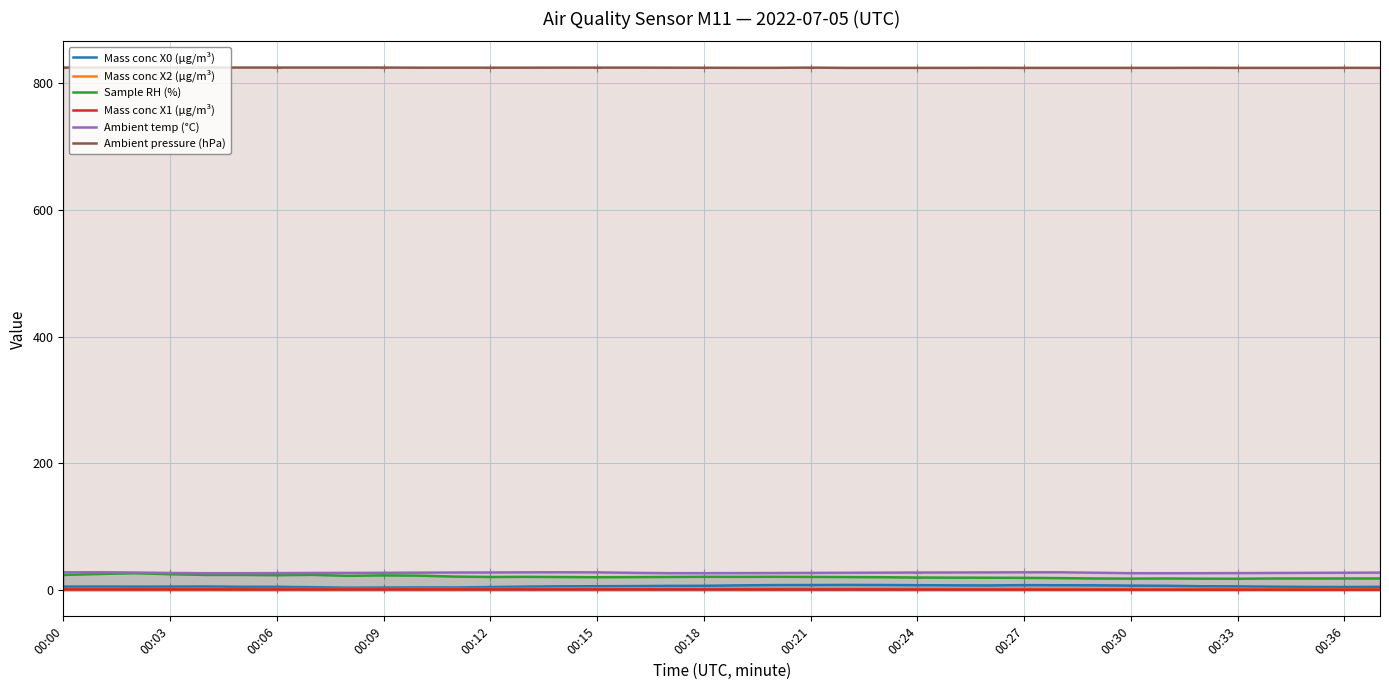

What are all the series names shown in the legend?

Mass conc X0 (μg/m³), Mass conc X2 (μg/m³), Sample RH (%), Mass conc X1 (μg/m³), Ambient temp (°C), Ambient pressure (hPa)